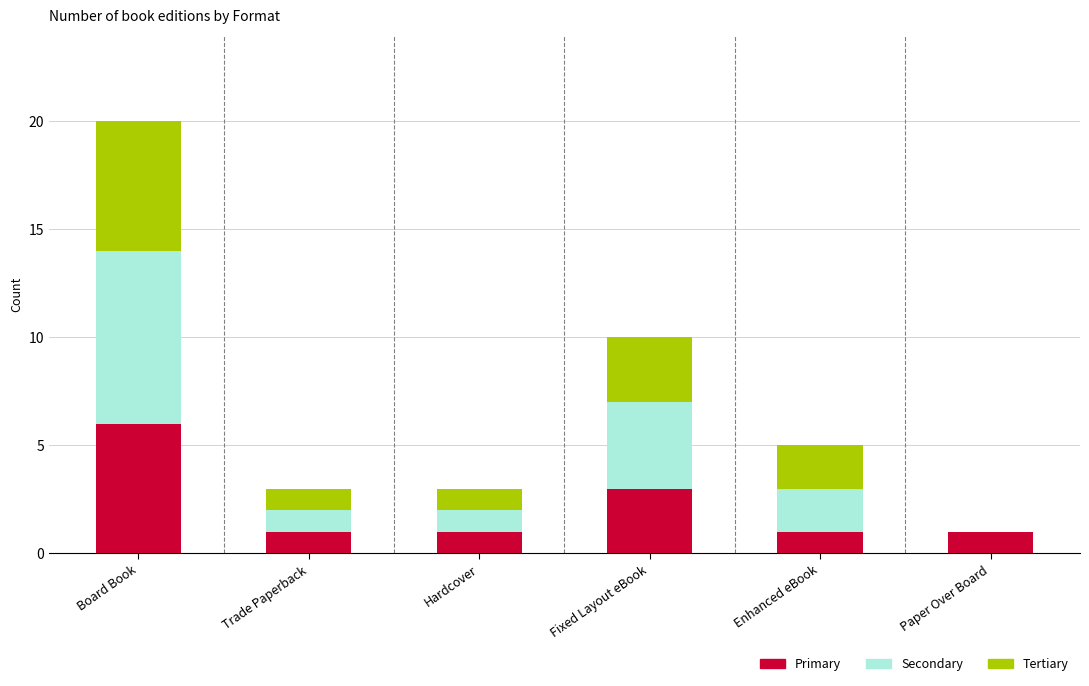

The Primary series shows 0 at Enhanced eBook. True or false?

False